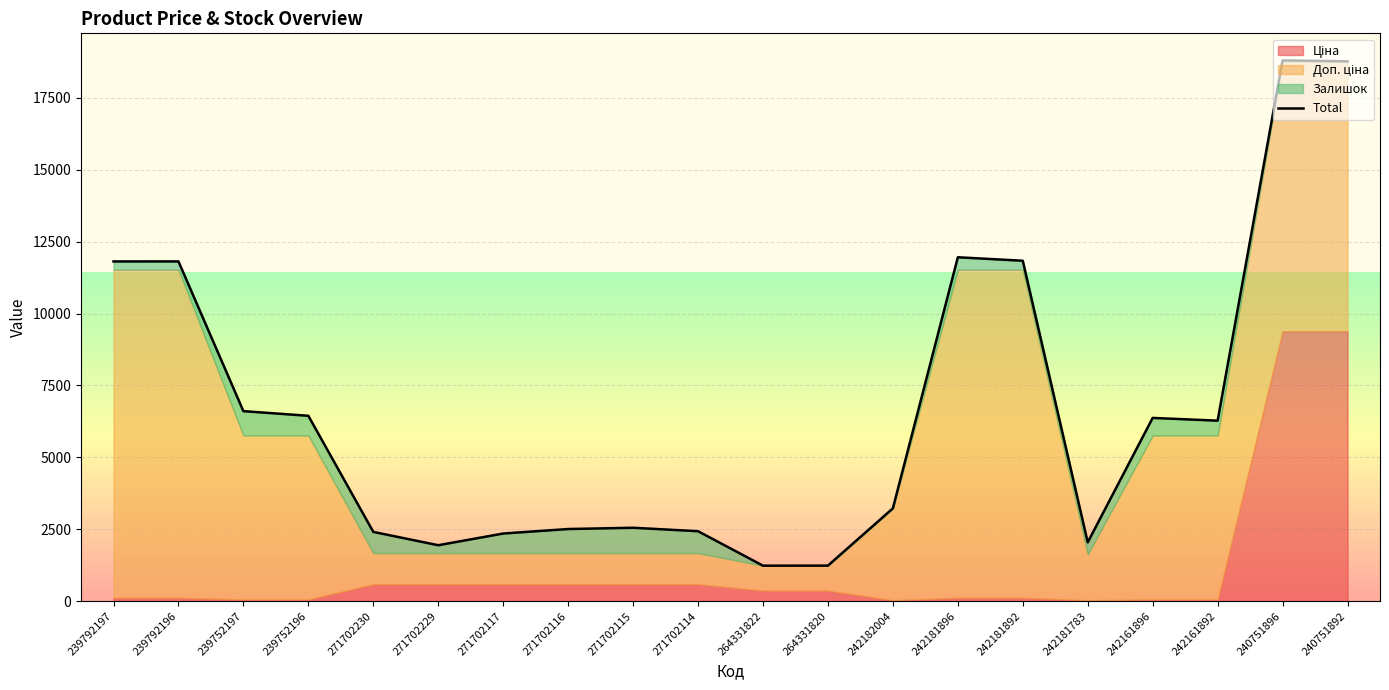

What position from the right is 271702115?

12